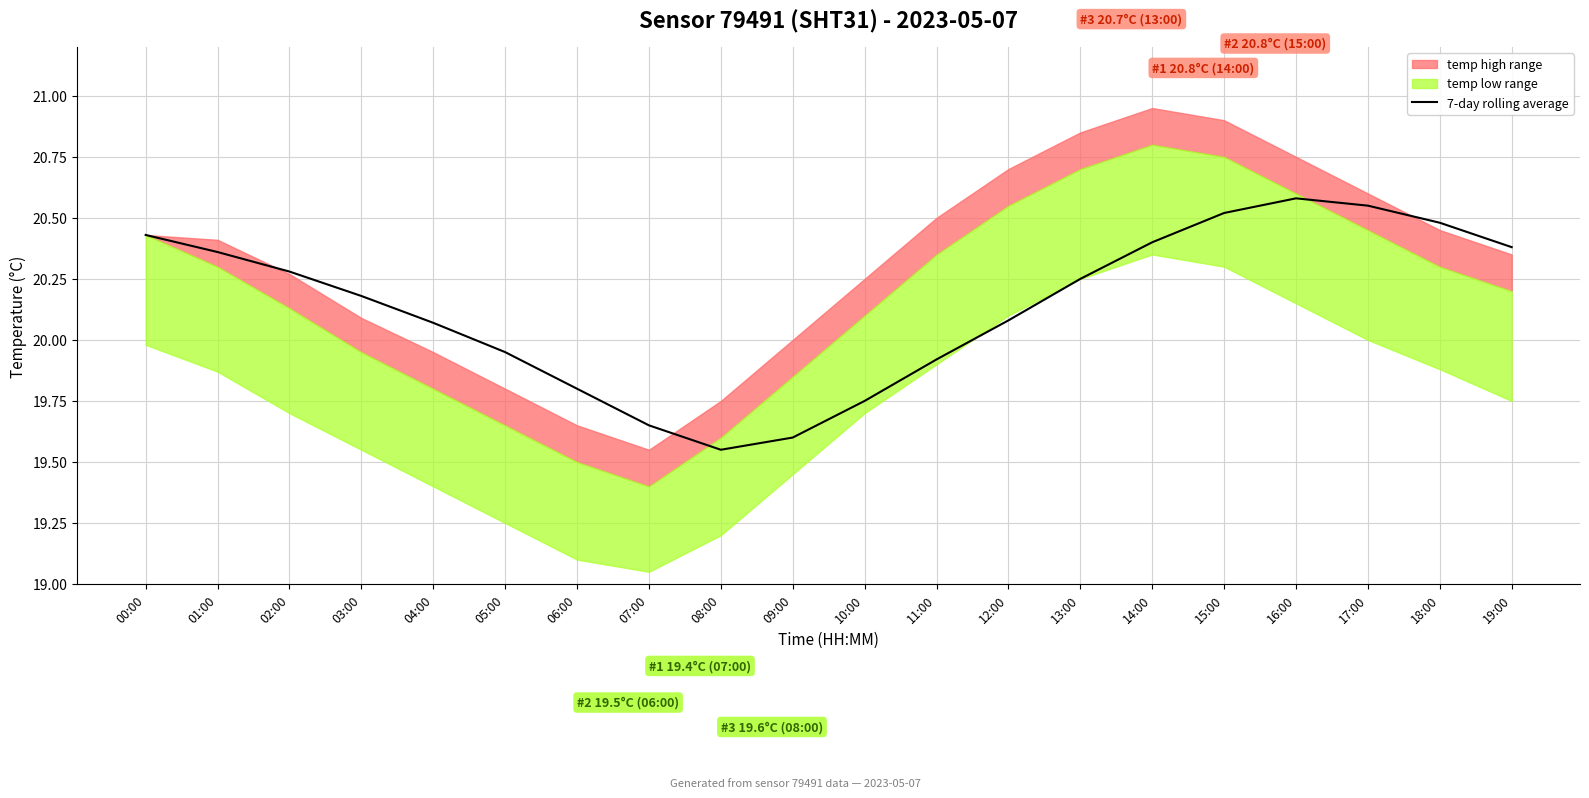

Is it true that the value at 02:00 is 20.3?

True